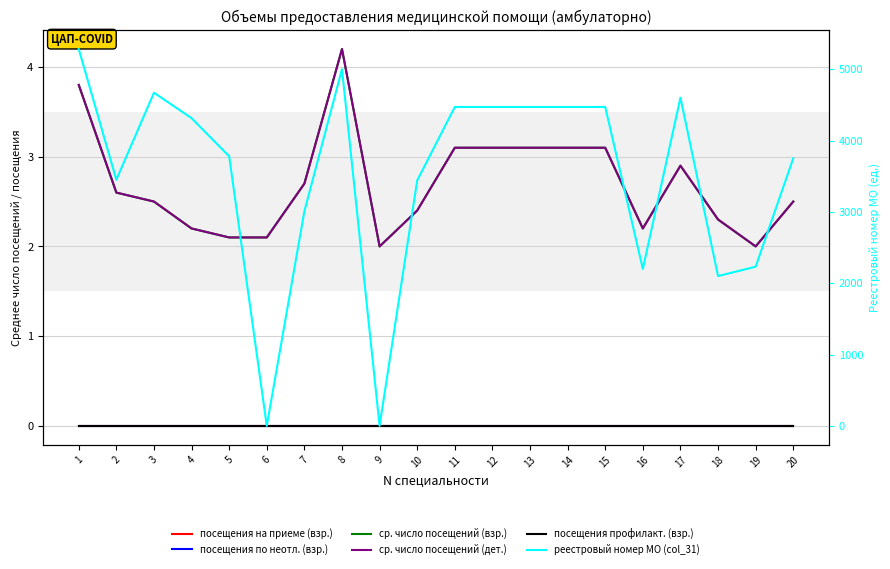

Between 8 and 6, which is larger?

8